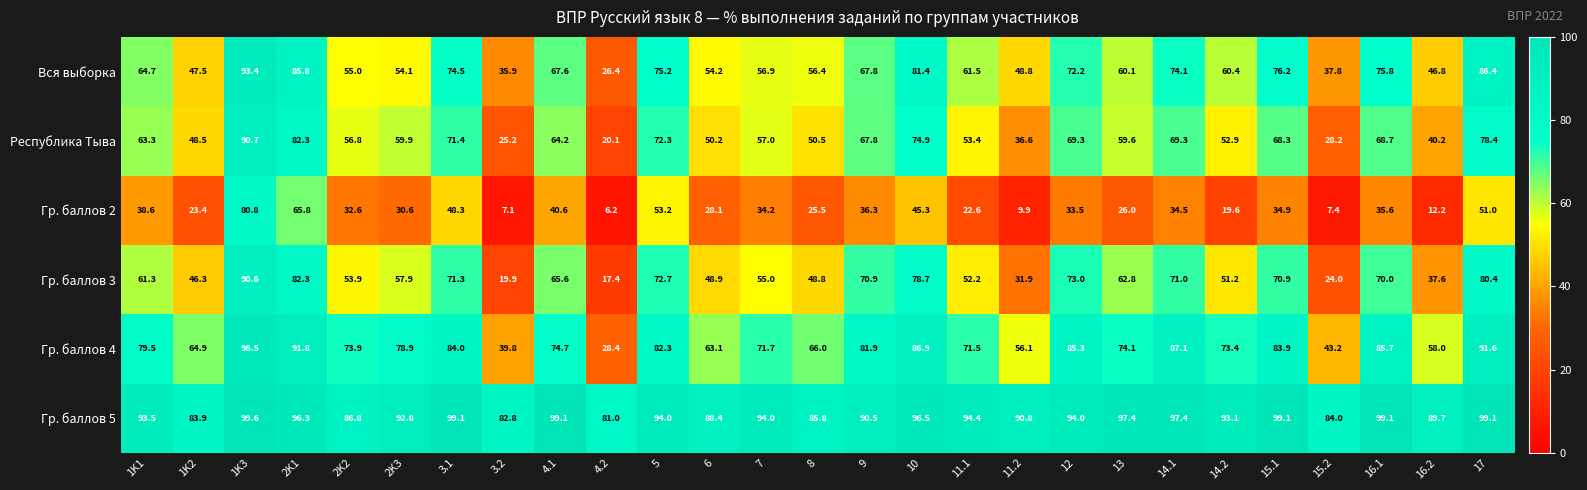

What is the total value across all series at 1K2?

314.5